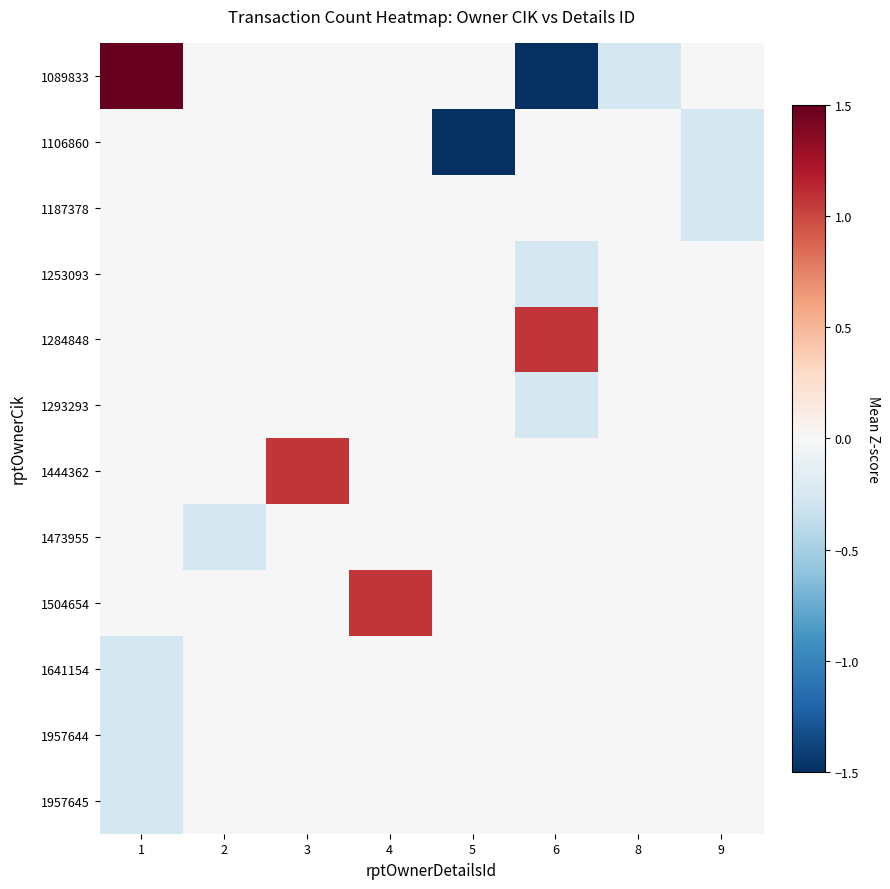

Reading left to right, extract all data points from this chart.

1089833: 1=2.4	2=0.0	3=0.0	4=0.0	5=0.0	6=-1.6	8=-0.3	9=0.0
1106860: 1=0.0	2=0.0	3=0.0	4=0.0	5=-1.6	6=0.0	8=0.0	9=-0.3
1187378: 1=0.0	2=0.0	3=0.0	4=0.0	5=0.0	6=0.0	8=0.0	9=-0.3
1253093: 1=0.0	2=0.0	3=0.0	4=0.0	5=0.0	6=-0.3	8=0.0	9=0.0
1284848: 1=0.0	2=0.0	3=0.0	4=0.0	5=0.0	6=1.1	8=0.0	9=0.0
1293293: 1=0.0	2=0.0	3=0.0	4=0.0	5=0.0	6=-0.3	8=0.0	9=0.0
1444362: 1=0.0	2=0.0	3=1.1	4=0.0	5=0.0	6=0.0	8=0.0	9=0.0
1473955: 1=0.0	2=-0.3	3=0.0	4=0.0	5=0.0	6=0.0	8=0.0	9=0.0
1504654: 1=0.0	2=0.0	3=0.0	4=1.1	5=0.0	6=0.0	8=0.0	9=0.0
1641154: 1=-0.3	2=0.0	3=0.0	4=0.0	5=0.0	6=0.0	8=0.0	9=0.0
1957644: 1=-0.3	2=0.0	3=0.0	4=0.0	5=0.0	6=0.0	8=0.0	9=0.0
1957645: 1=-0.3	2=0.0	3=0.0	4=0.0	5=0.0	6=0.0	8=0.0	9=0.0